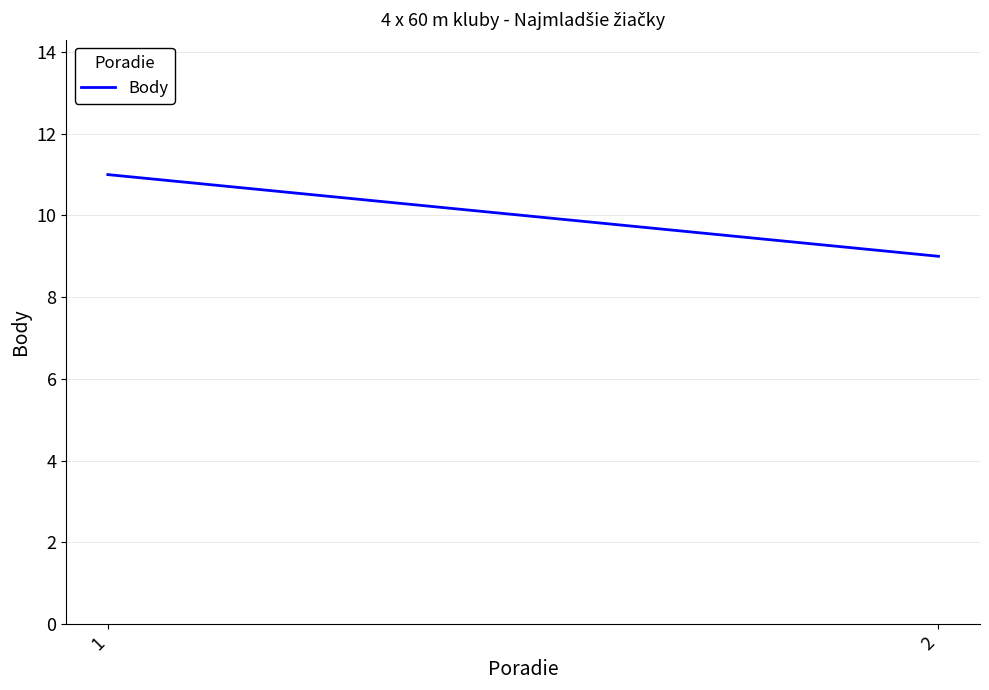

What is the value of the 2nd point from the left?

9